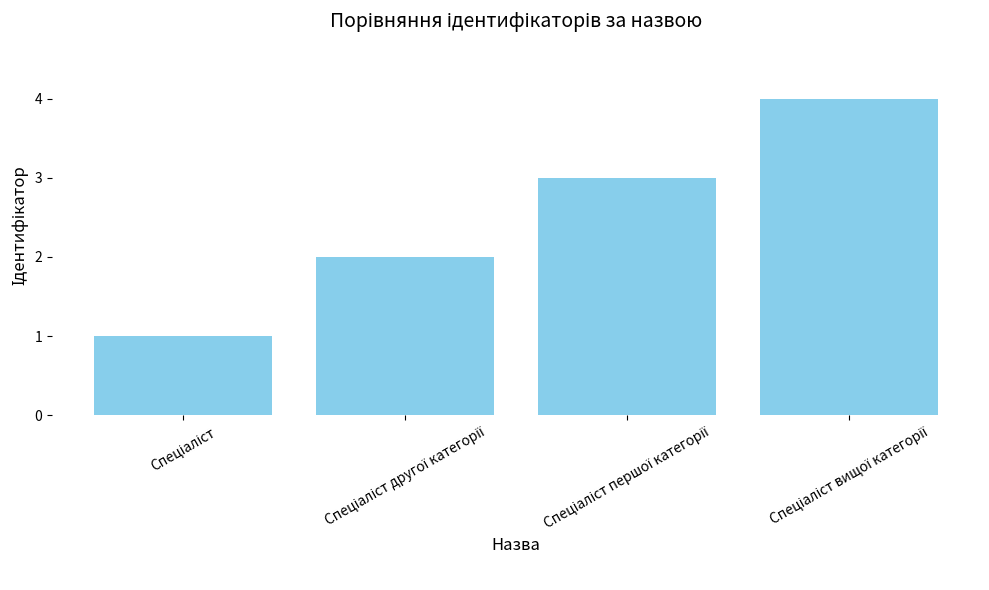

What is the difference between the maximum and minimum values?

3